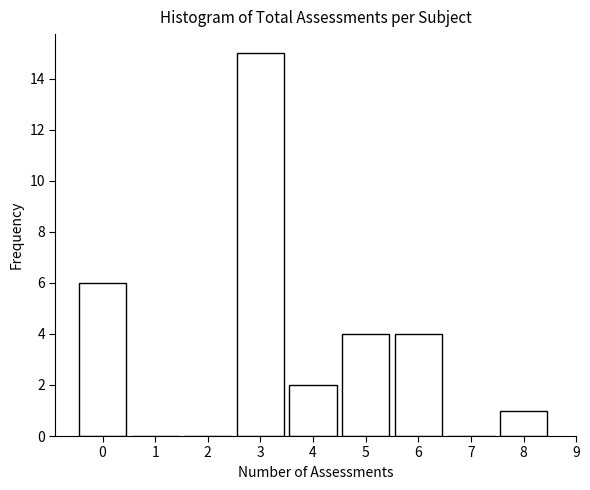

Reading left to right, extract all data points from this chart.

0=6	1=0	2=0	3=15	4=2	5=4	6=4	7=0	8=1